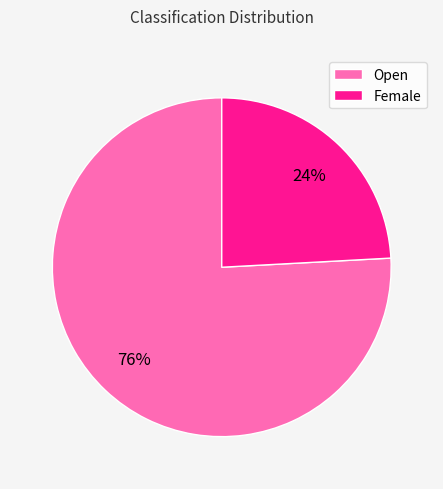

Is the sum of Female and Open greater than half?

Yes